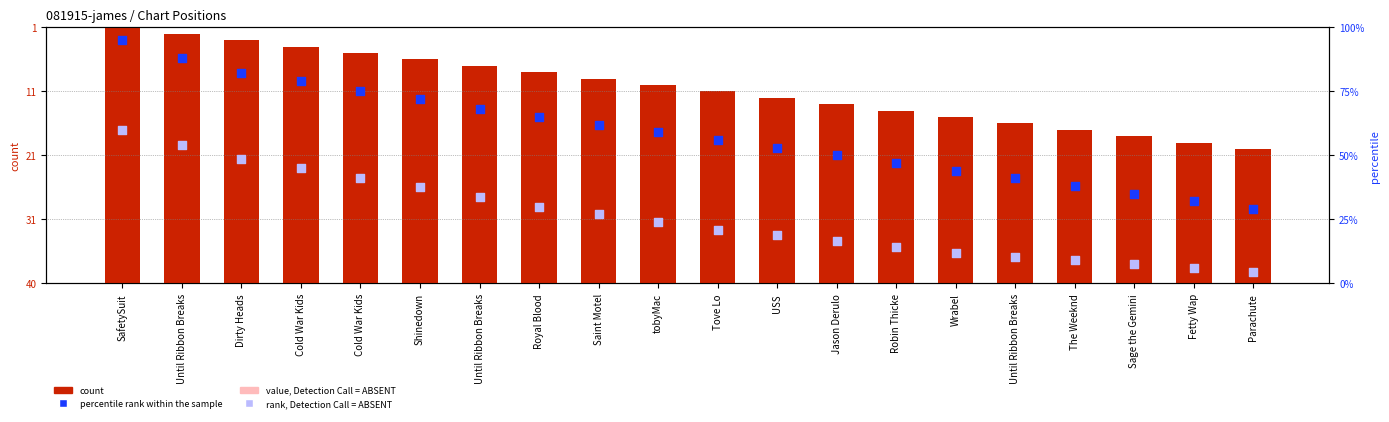

At how many categories does at least one series exceed 51?

12